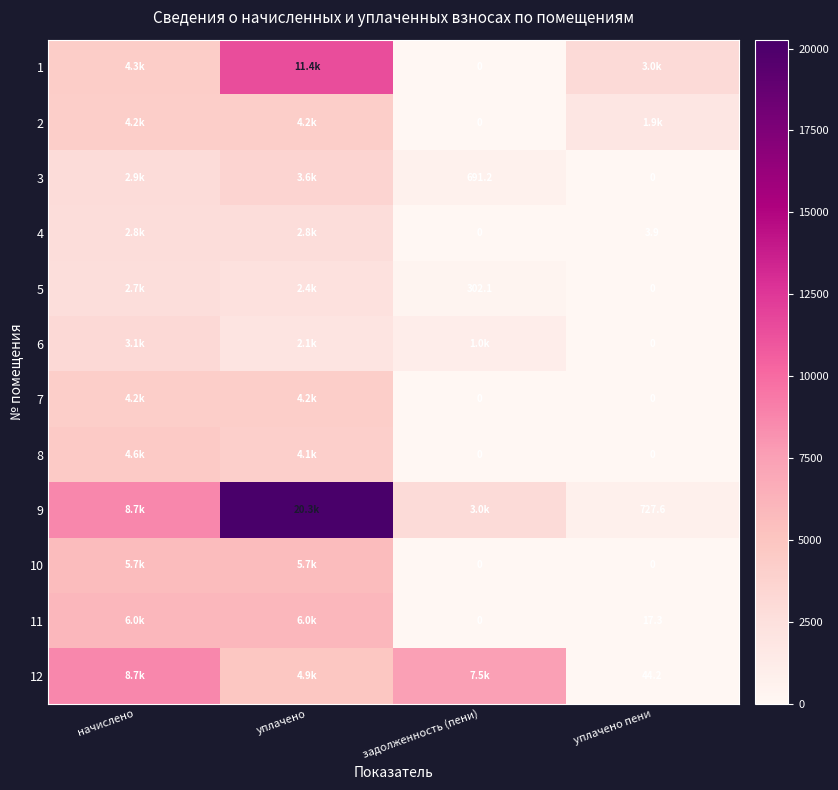

Which series has the largest total across all categories?

9